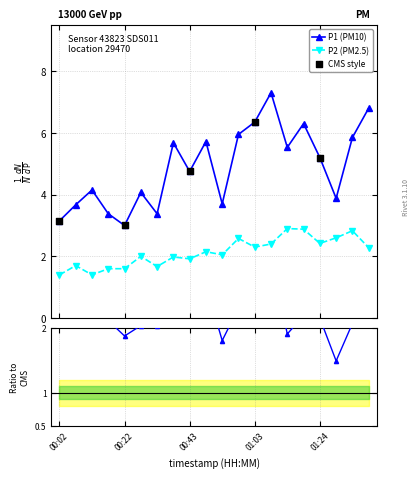

Which series has the largest Y range (max minus min)?

P1